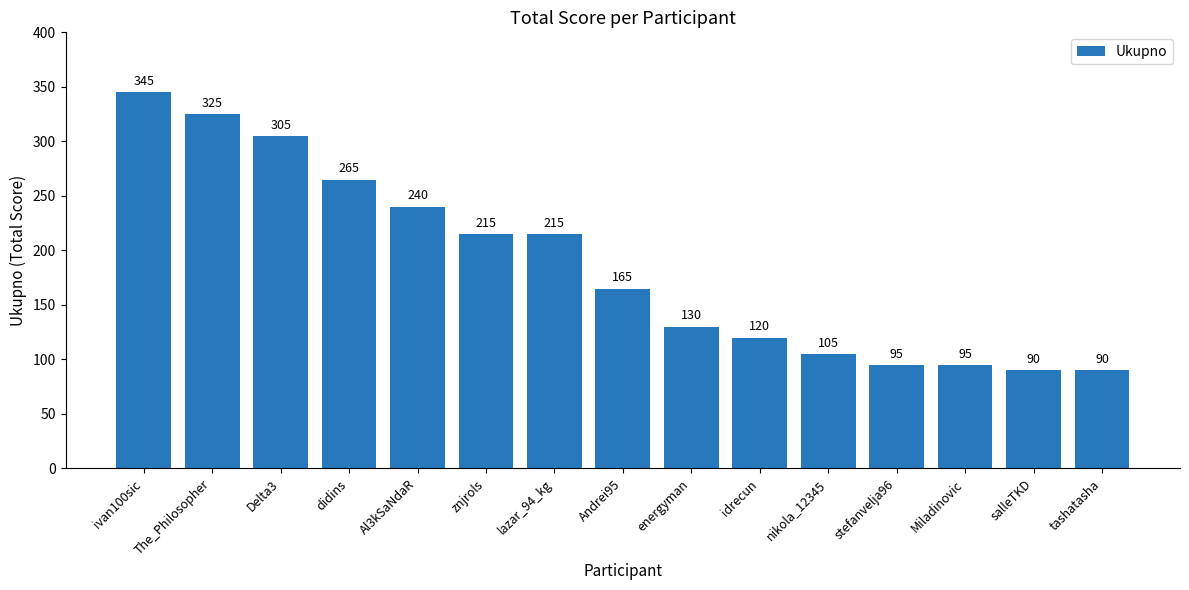

What is the change in value from Andrei95 to Miladinovic?

-70